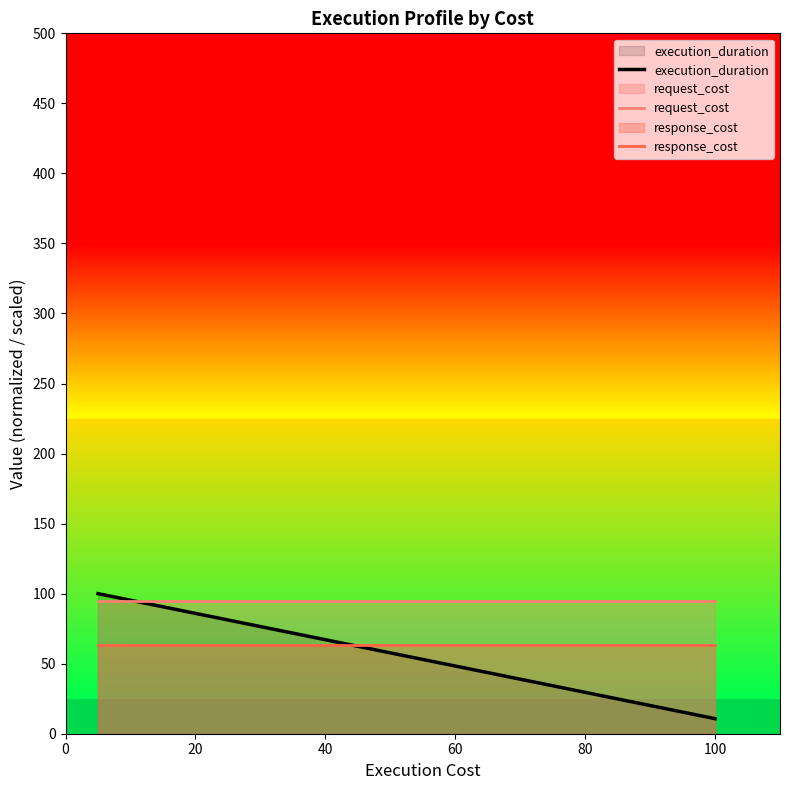

What is the sum of all response_cost values?

127.3